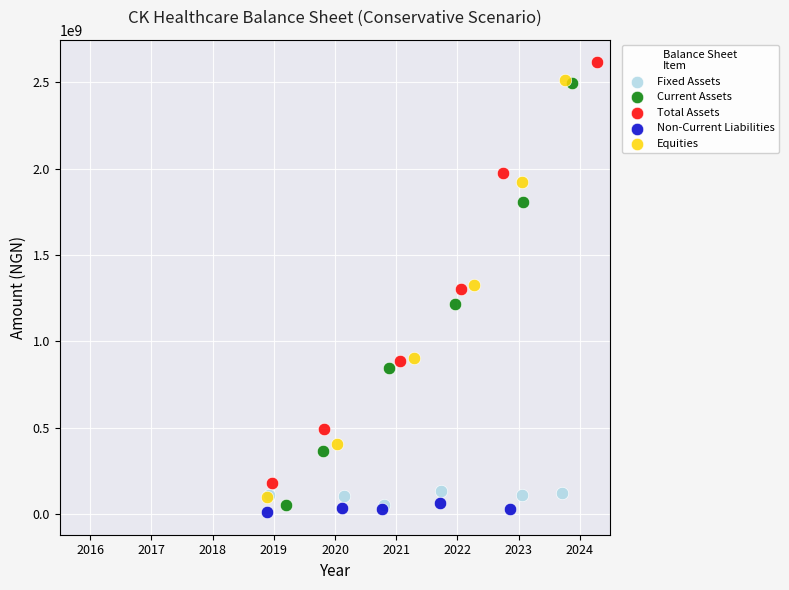

Which series contains the lowest Y value?

Non-Current Liabilities